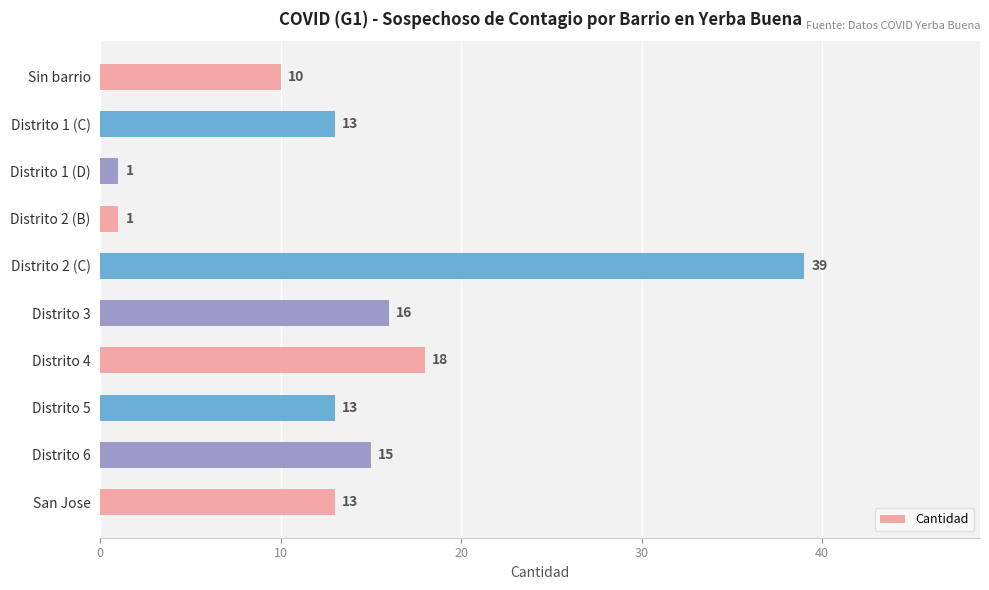

What is the approximate value at Distrito 2 (C), to the nearest 5?

40